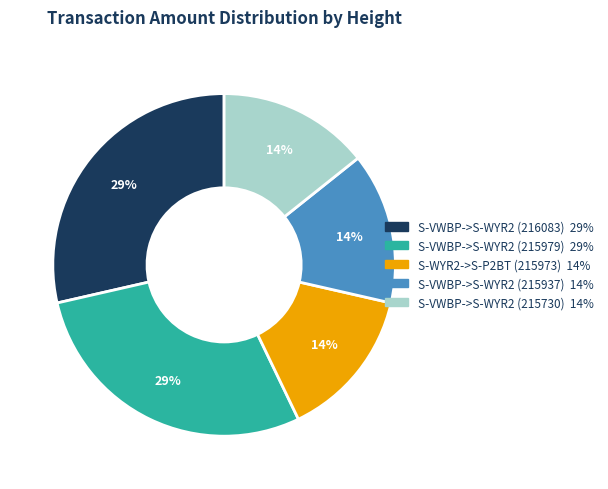

What is the ratio of the value at S-VWBP->S-WYR2 (215937) to the value at S-VWBP->S-WYR2 (215730)?

1.0